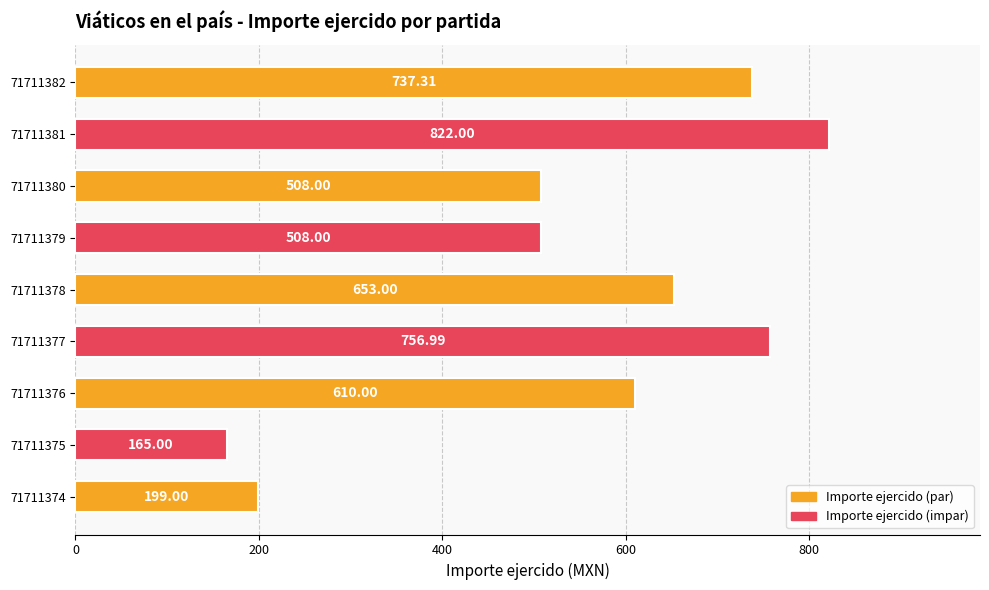

What is the difference between the second highest and minimum values?

592.0